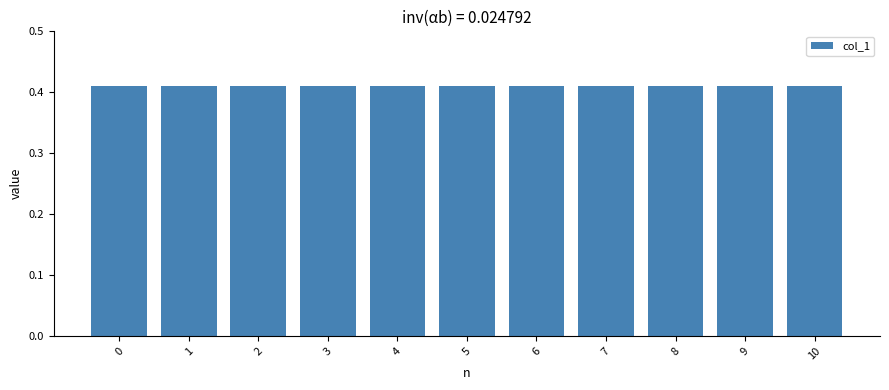

What is the sum of the values at 0 and 4?

0.8